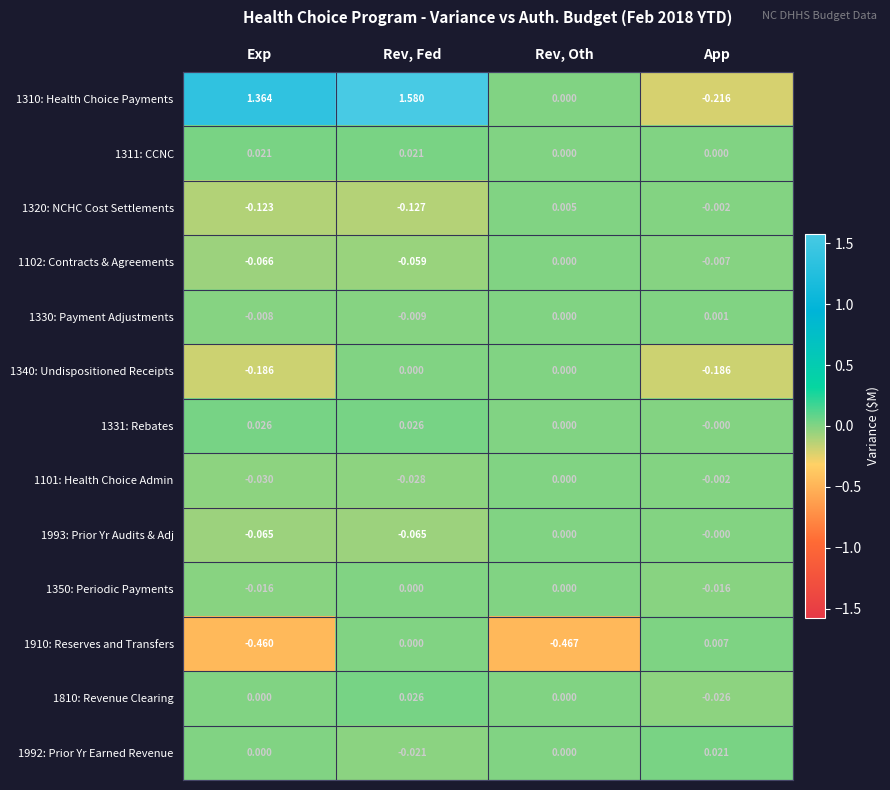

Which category has the lowest value in the 1102: Contracts & Agreements series?

Exp